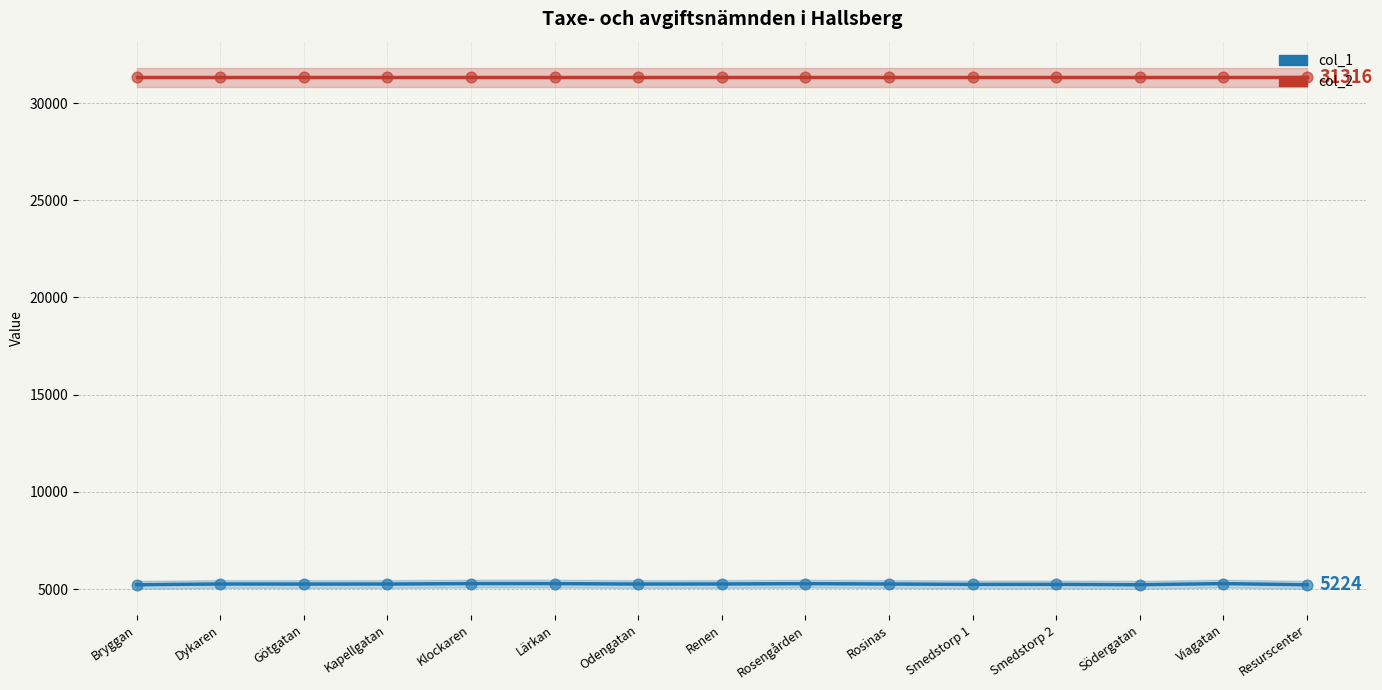

Which series reaches the minimum Y coordinate?

col_1